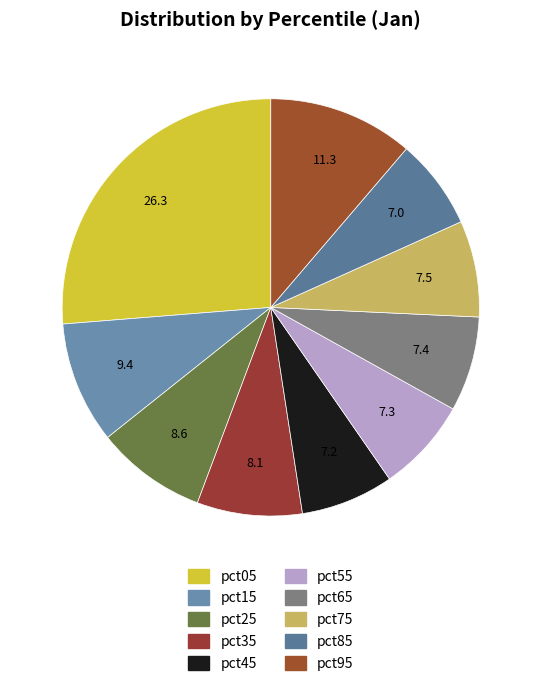

How many slices are in this pie chart?

10